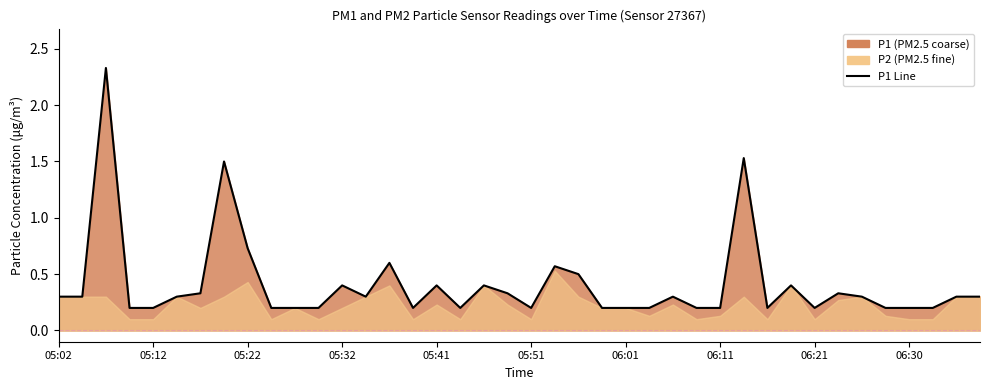

Reading right to left, extract all data points from this chart.

0.3	0.3	0.2	0.2	0.2	0.3	0.3	0.2	0.4	0.2	1.5	0.2	0.2	0.3	0.2	0.2	0.2	0.5	0.6	0.2	0.3	0.4	0.2	0.4	0.2	0.6	0.3	0.4	0.2	0.2	0.2	0.7	1.5	0.3	0.3	0.2	0.2	2.3	0.3	0.3